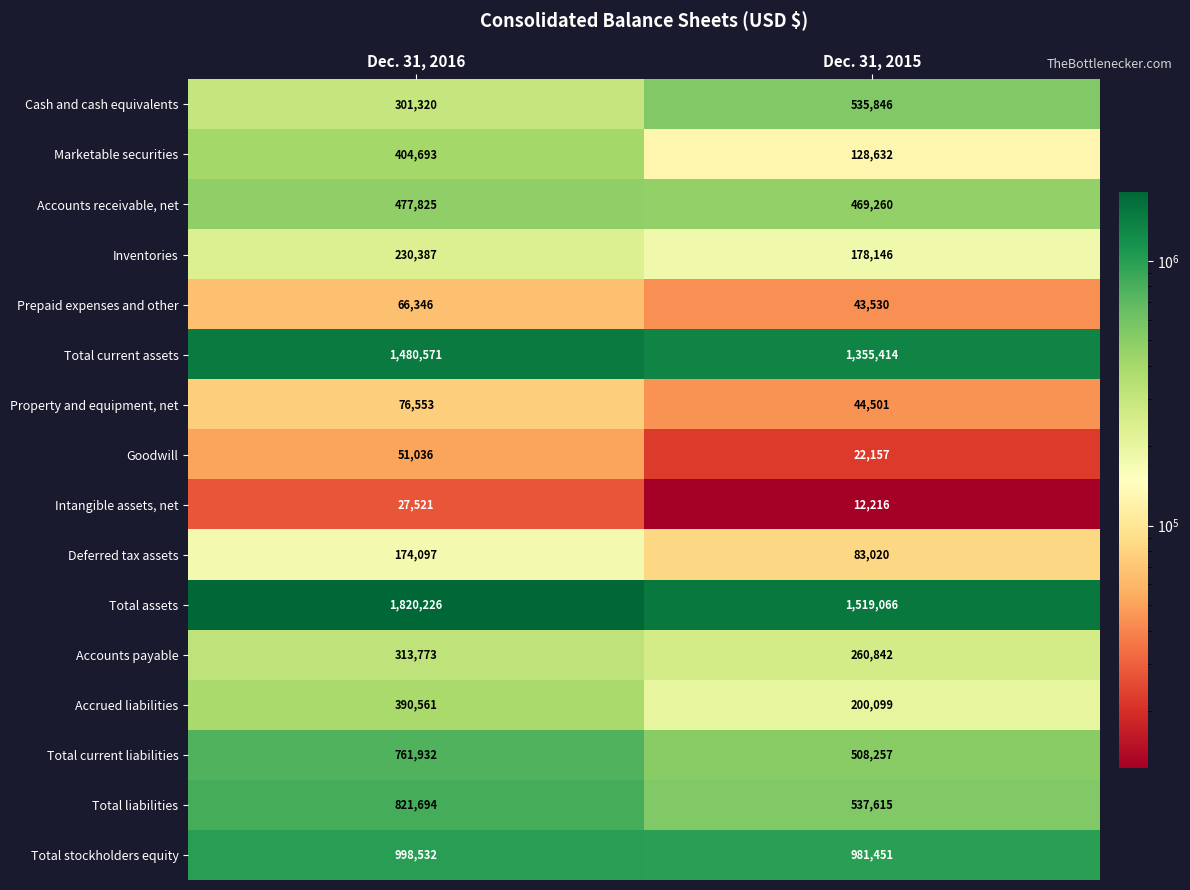

What is the difference between the Intangible assets, net values at Dec. 31, 2016 and Dec. 31, 2015?

15305